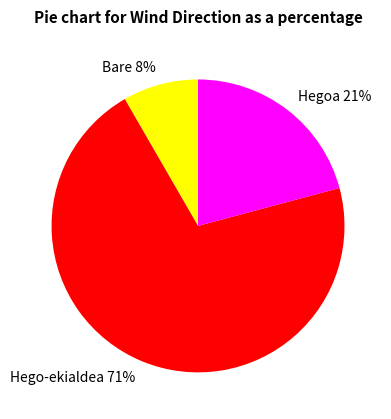

Which has a higher value, Hego-ekialdea or Hegoa?

Hego-ekialdea